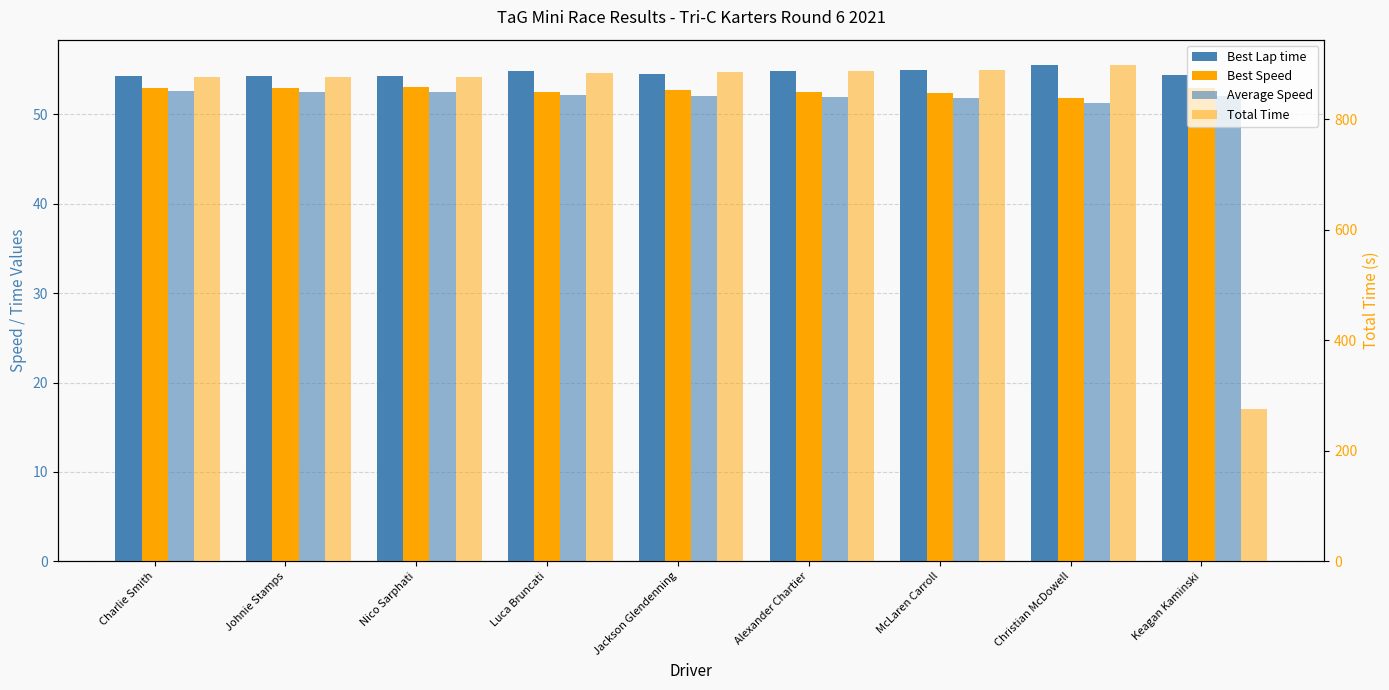

How many values in the Best Speed series are below 52?

1